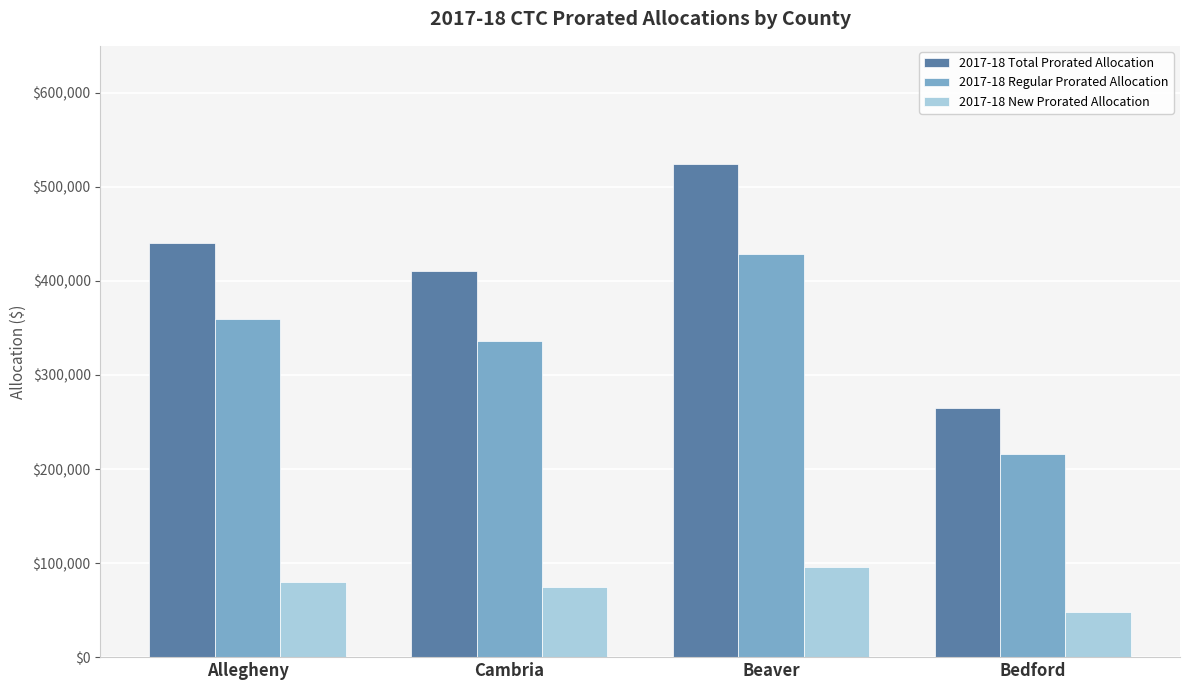

What are all the series names shown in the legend?

2017-18 Total Prorated Allocation, 2017-18 Regular Prorated Allocation, 2017-18 New Prorated Allocation